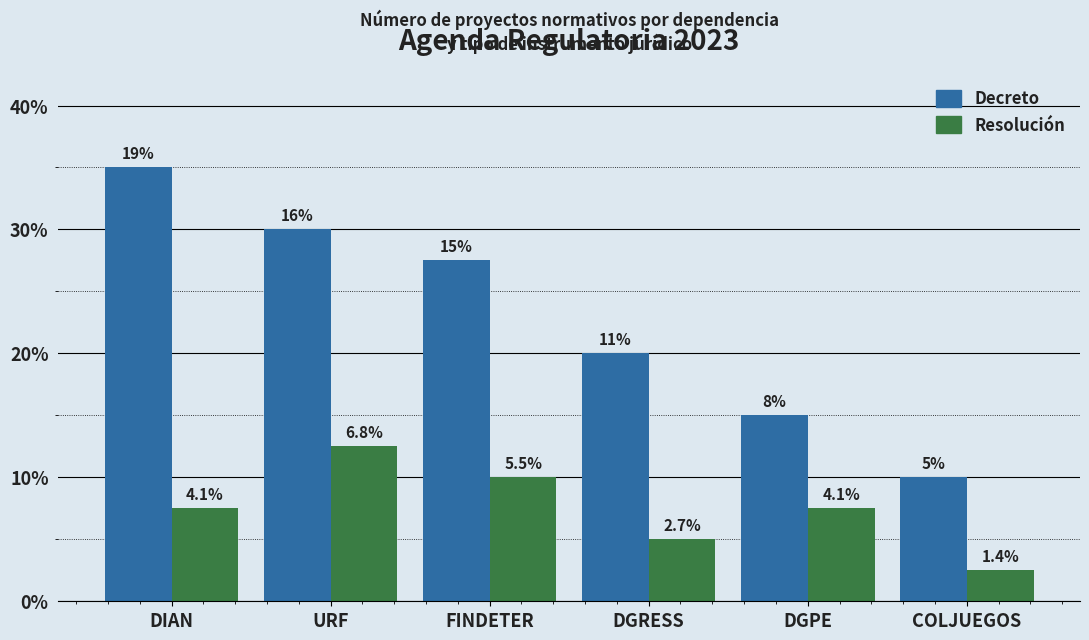

What are all the series names shown in the legend?

Decreto, Resolución